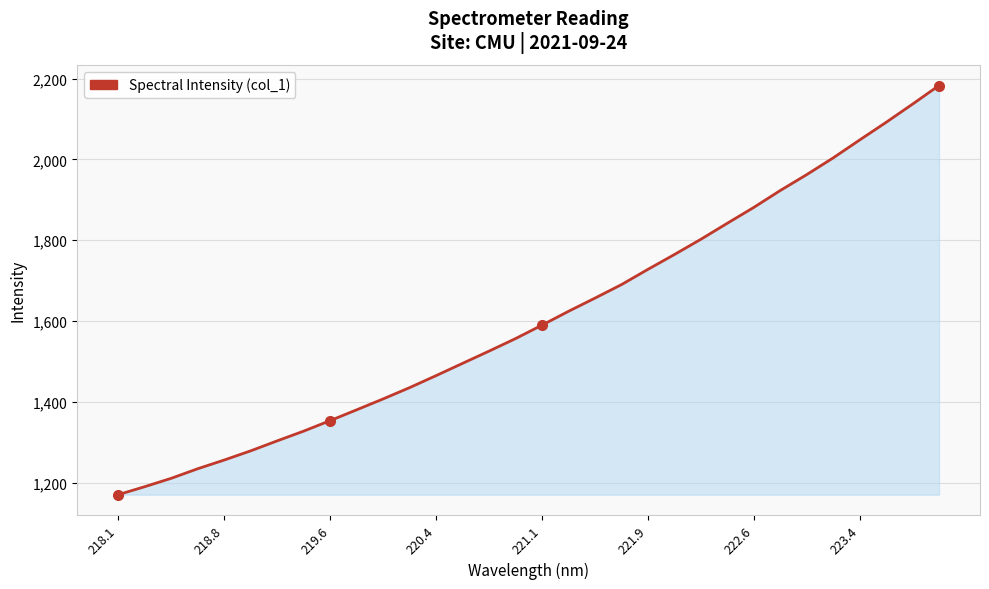

True or false: the data has more than 1 interior local peaks.

False